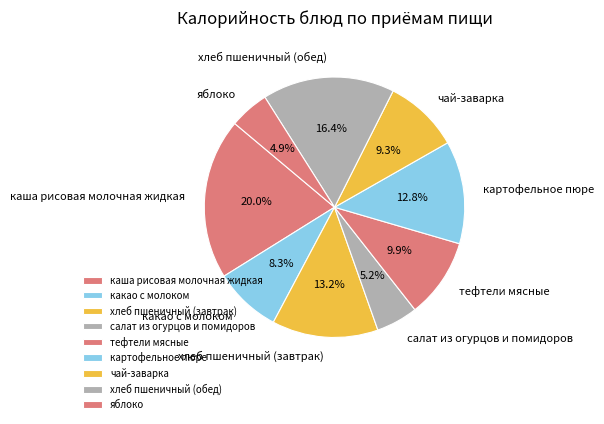

To the nearest percent, what portion does чай-заварка represent?

9%